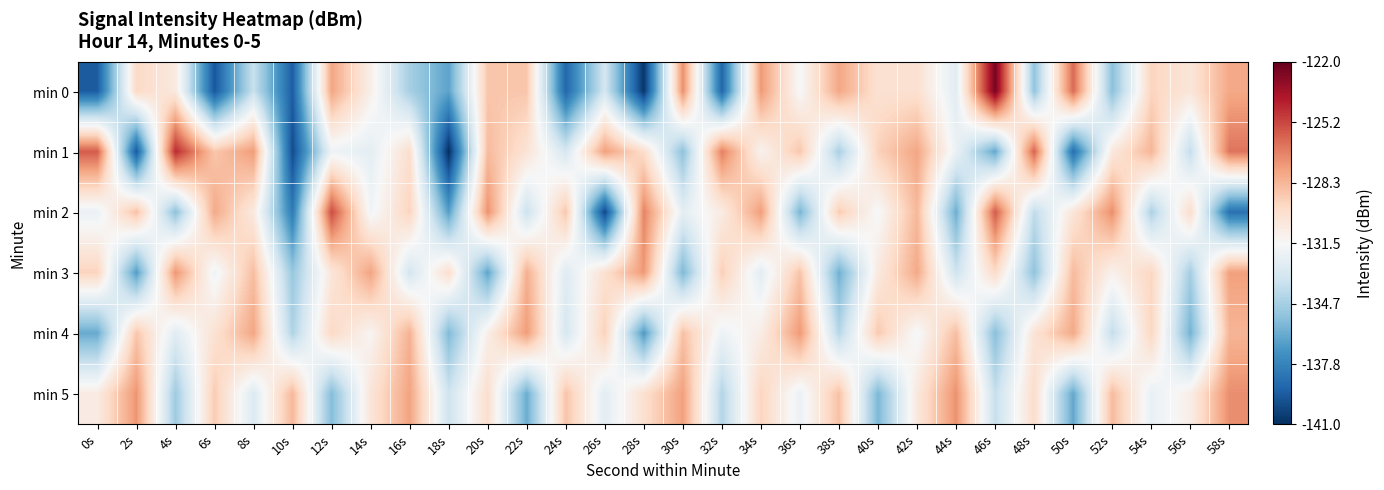

Which label corresponds to the smallest value in the chart?

18s